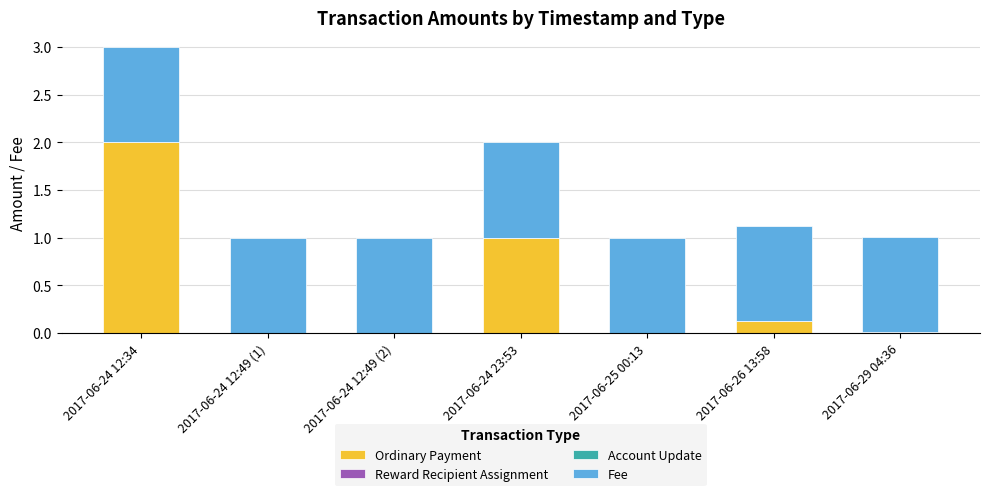

At which category is the sum across all series the highest?

2017-06-24 12:34